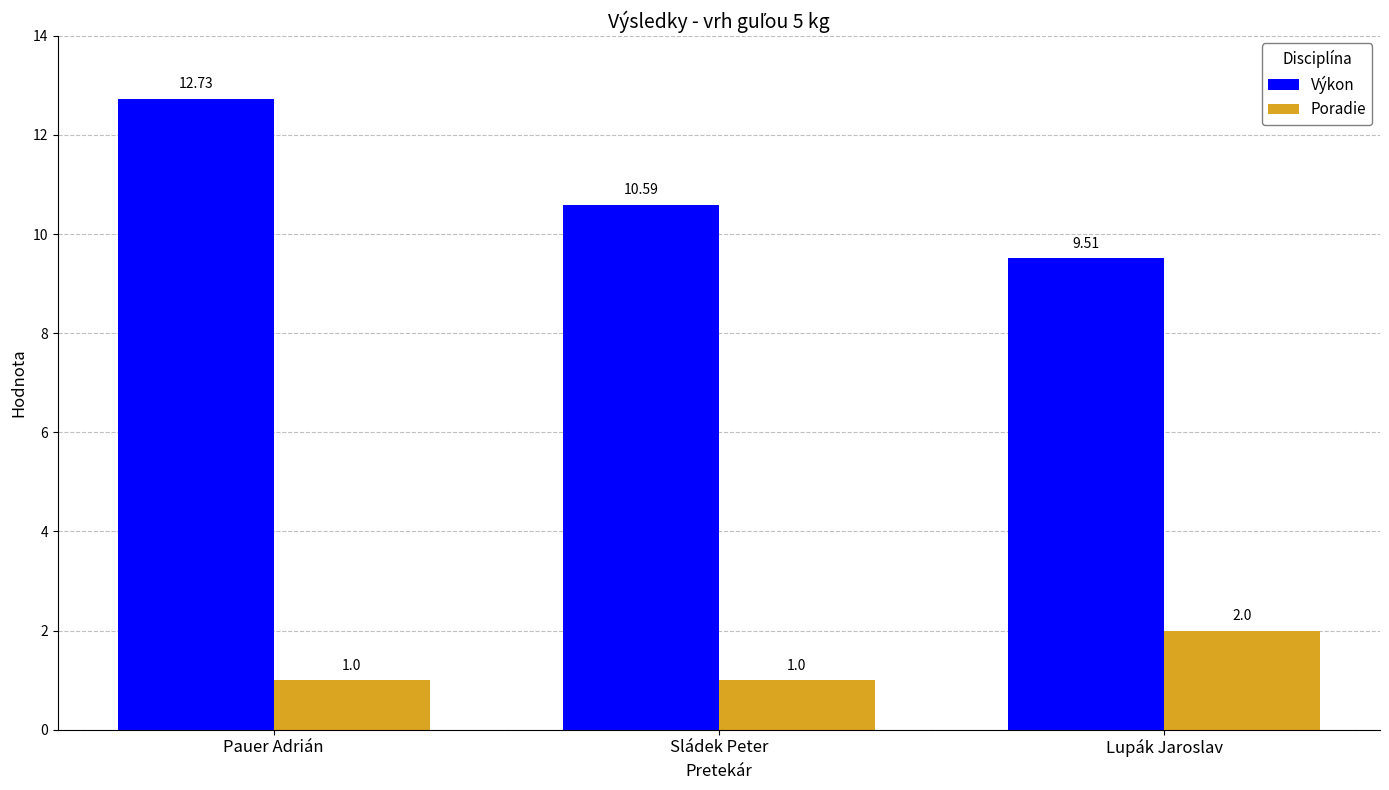

What position from the right is Lupák Jaroslav?

1